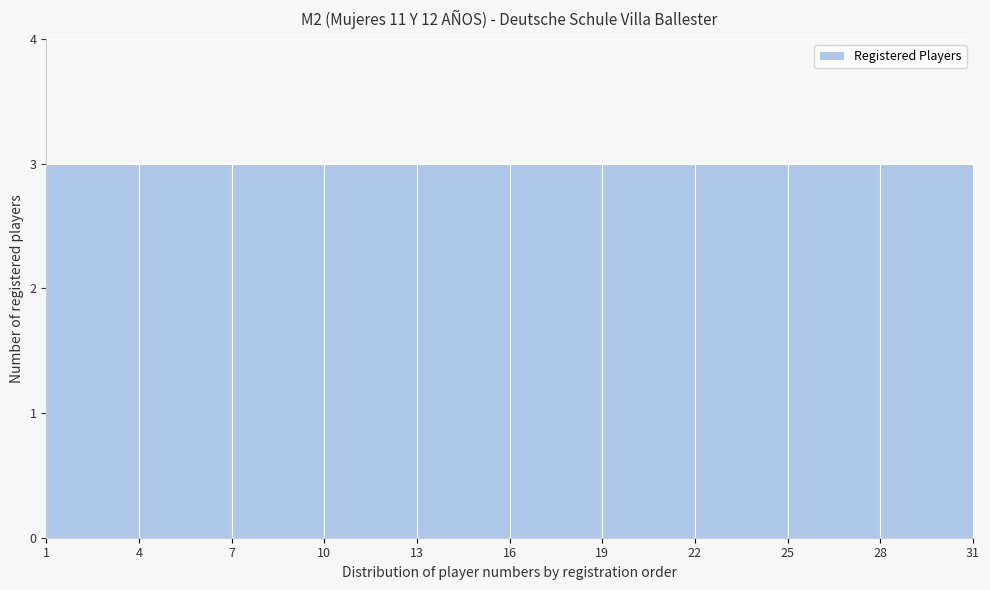

How tall is the bar that spans 1 to 4 on the x-axis? The values are not printed on the chart, so give them approximately, as read against the axis.

3